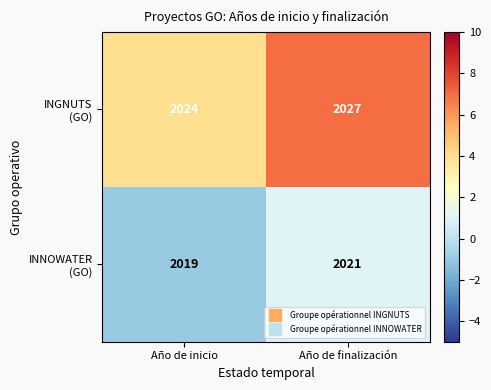

How many data points does each series have?

2